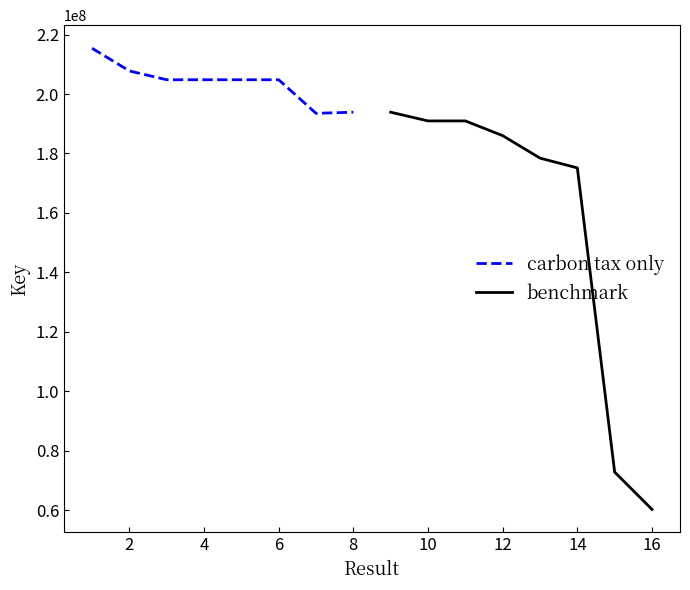

The value of carbon tax only at 2 is 207766767. True or false?

True